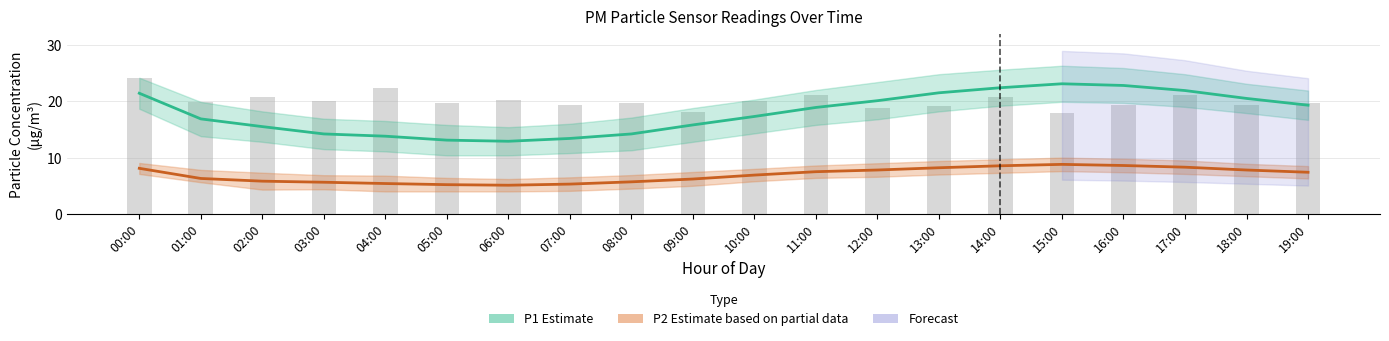

At how many categories does at least one series exceed 22?

8